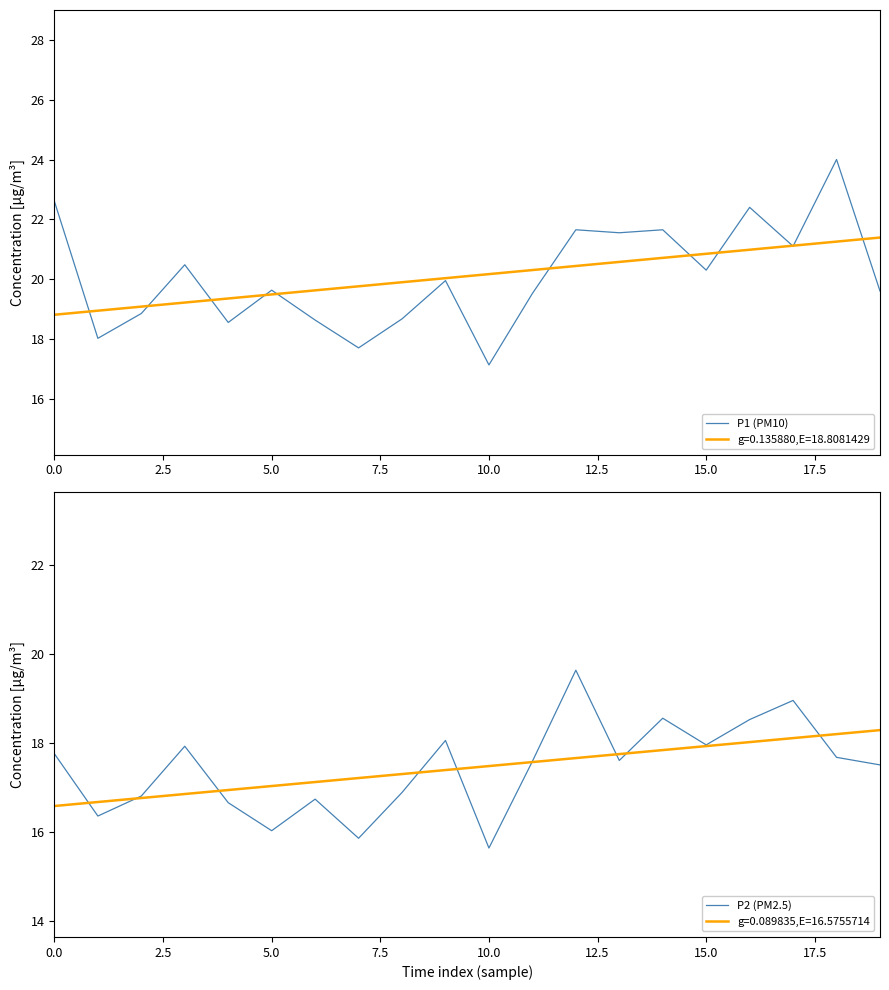

What is the highest value of the g=0.135880,E=18.8081429 series?

21.4